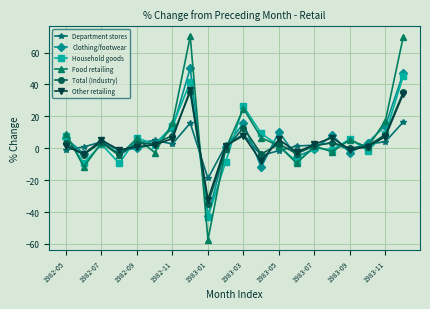

What is the value of the Clothing/footwear point at the 11th from the left?

15.7